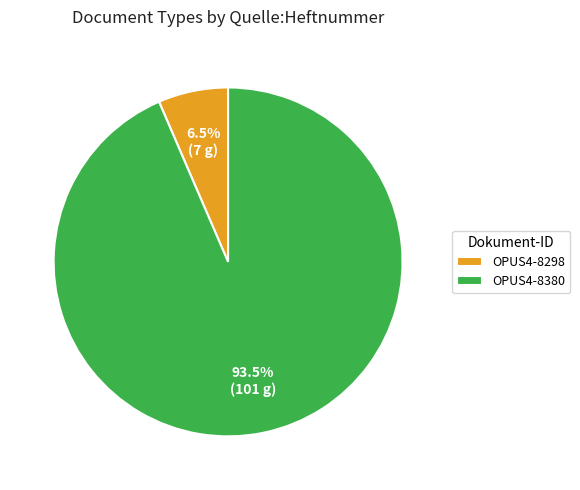

What is the largest slice in the pie chart?

OPUS4-8380